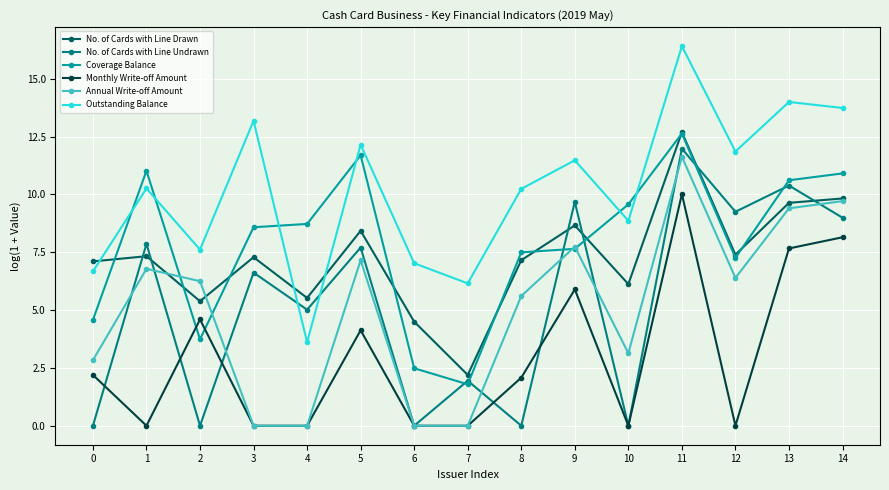

Where do Monthly Write-off Amount and No. of Cards with Line Undrawn first cross each other?

0 and 1